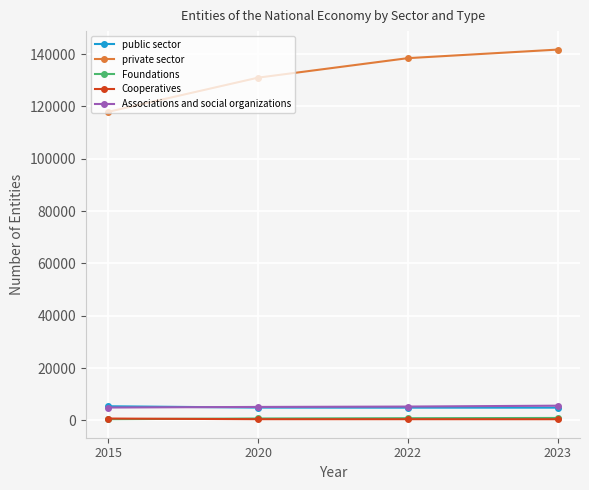

True or false: Foundations and Associations and social organizations intersect in this chart.

False